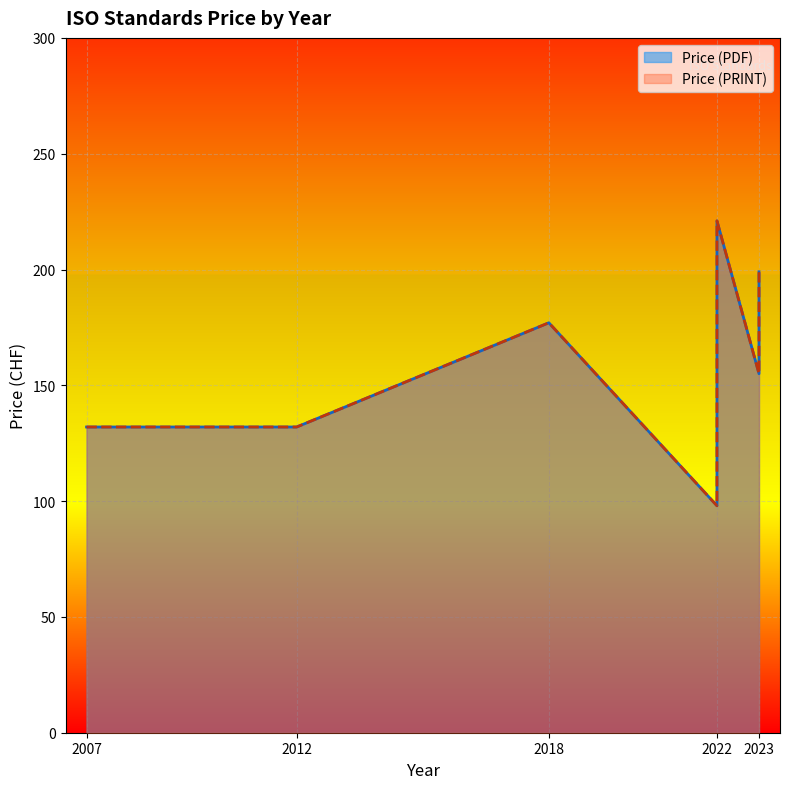

What is the maximum value for Price (PDF)?

221